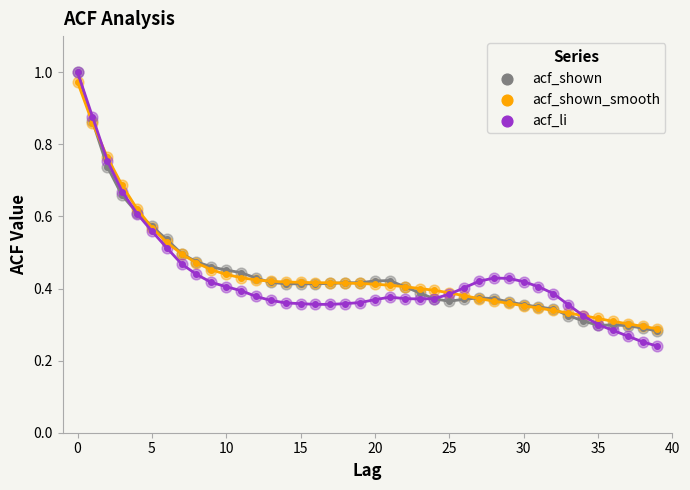

What are all the series names shown in the legend?

acf_shown, acf_shown_smooth, acf_li